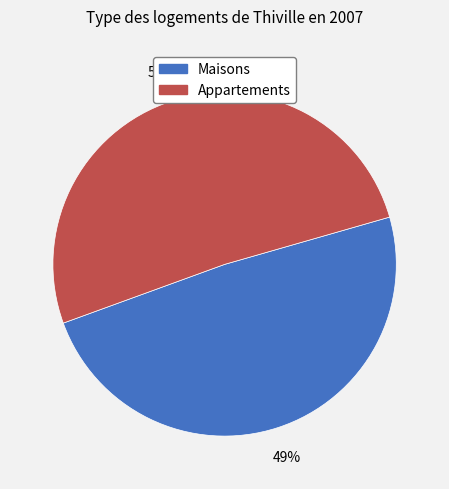

To the nearest percent, what is the average slice percentage?

50%